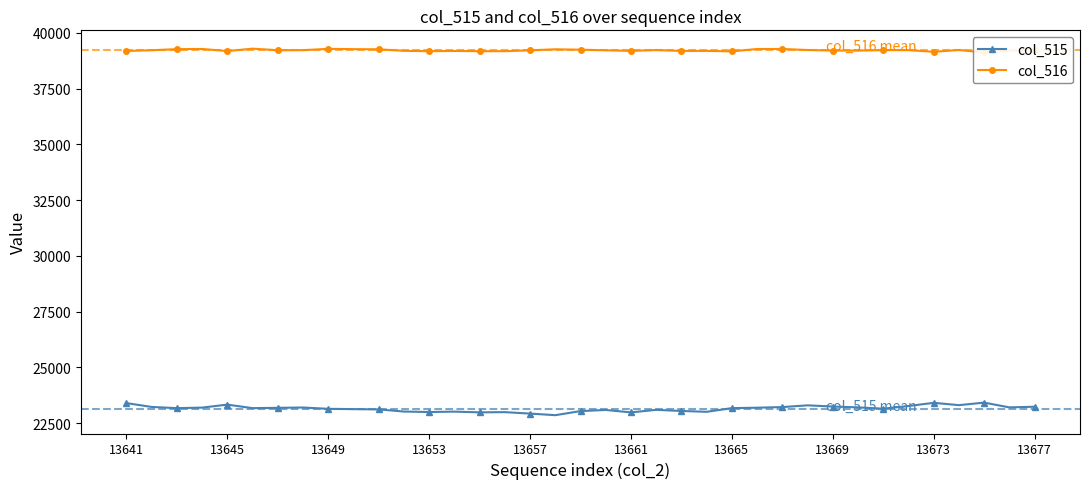

What is the average value of the col_515 series?

23147